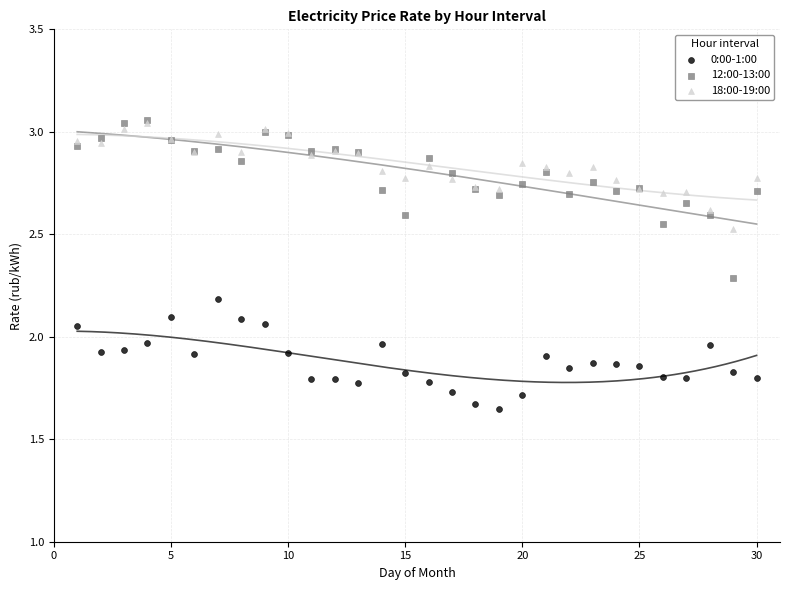

What are all the series names shown in the legend?

0:00-1:00, 12:00-13:00, 18:00-19:00